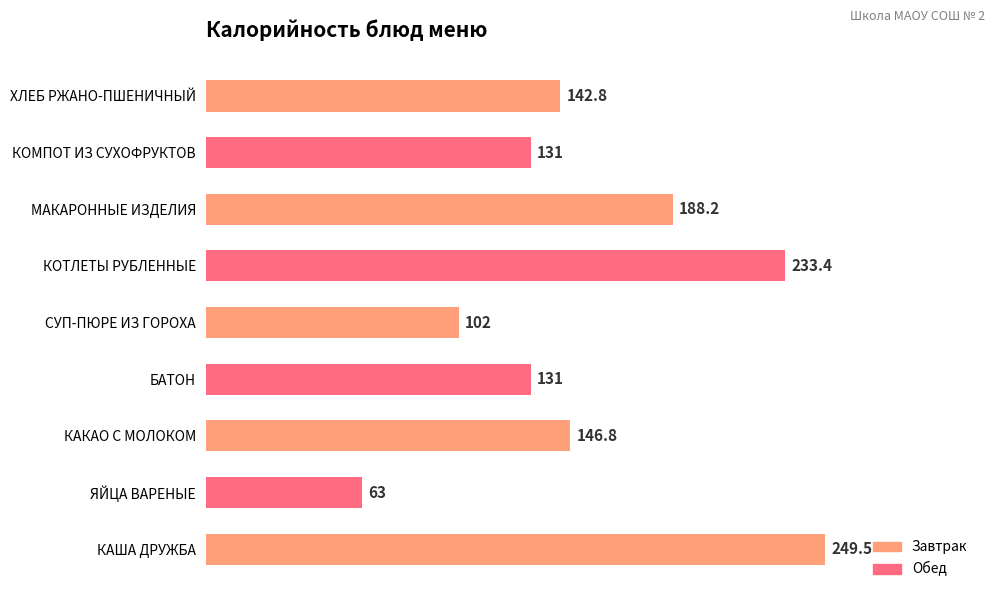

What is the change in value from КАША ДРУЖБА to БАТОН?

-118.5